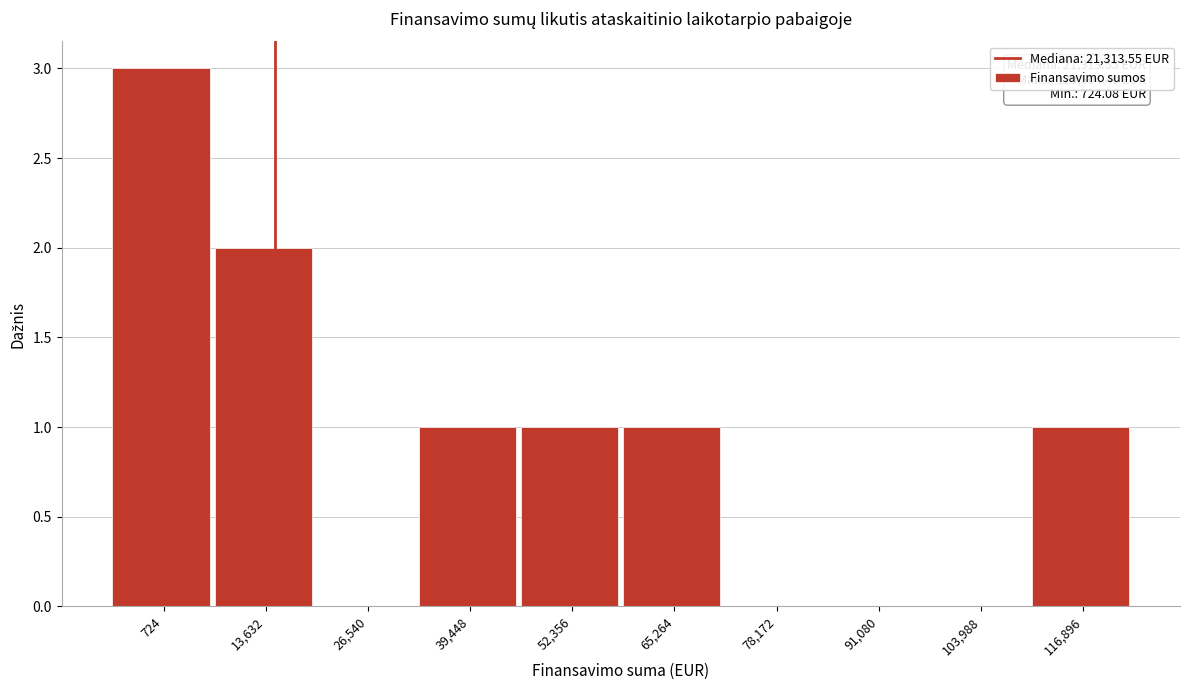

Reading left to right, extract all data points from this chart.

724=3	13,632=2	26,540=0	39,448=1	52,356=1	65,264=1	78,172=0	91,080=0	103,988=0	116,896=1